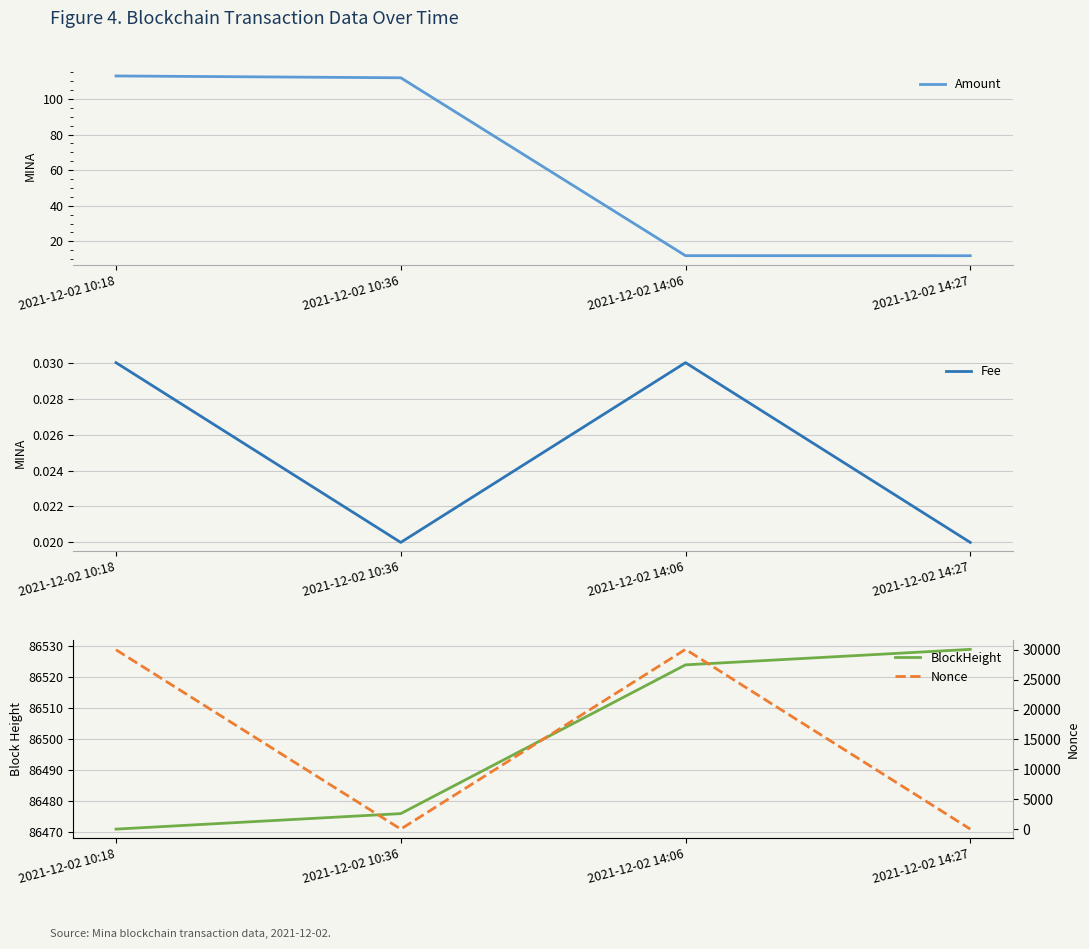

The value of Nonce at 2021-12-02 10:18 is 29985.0. True or false?

True